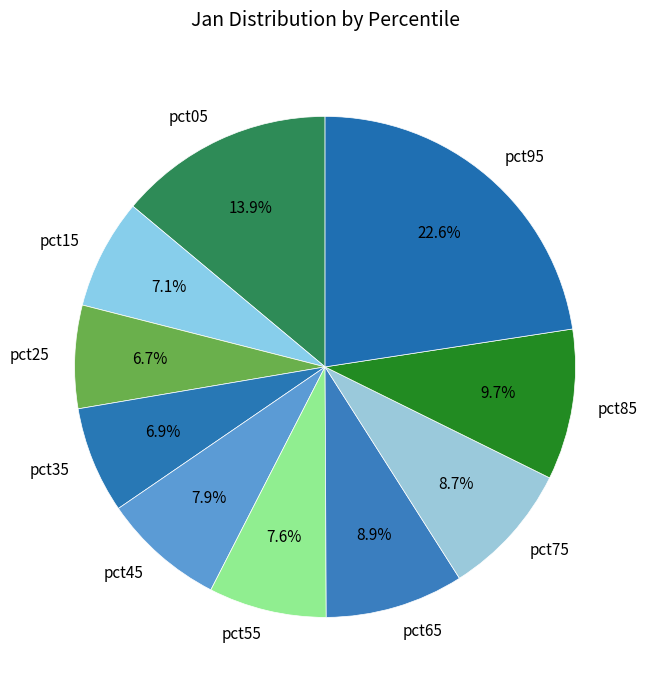

To the nearest percent, what percentage of the pie is pct95?

23%